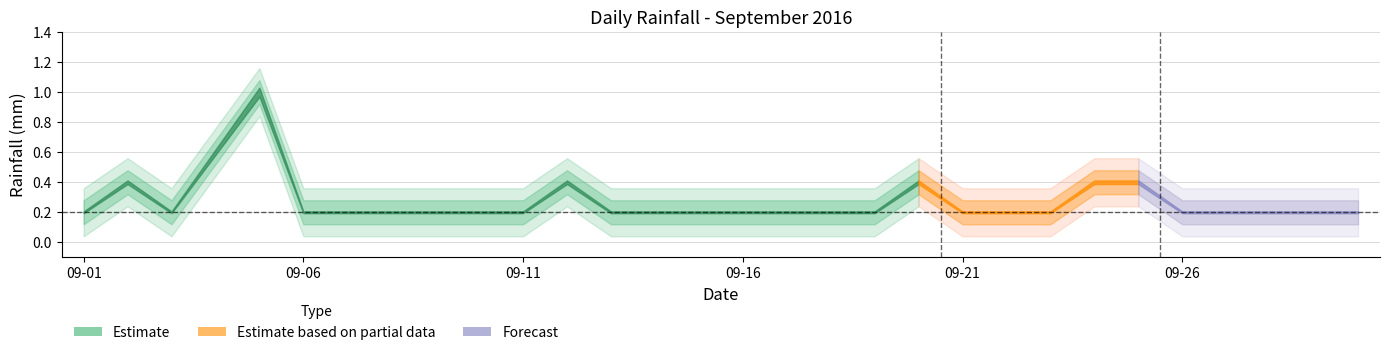

List the labels in order of value, smallest first.

2016-09-01, 2016-09-03, 2016-09-06, 2016-09-07, 2016-09-08, 2016-09-09, 2016-09-10, 2016-09-11, 2016-09-13, 2016-09-14, 2016-09-15, 2016-09-16, 2016-09-17, 2016-09-18, 2016-09-19, 2016-09-21, 2016-09-22, 2016-09-23, 2016-09-26, 2016-09-27, 2016-09-28, 2016-09-29, 2016-09-30, 2016-09-02, 2016-09-12, 2016-09-20, 2016-09-24, 2016-09-25, 2016-09-04, 2016-09-05